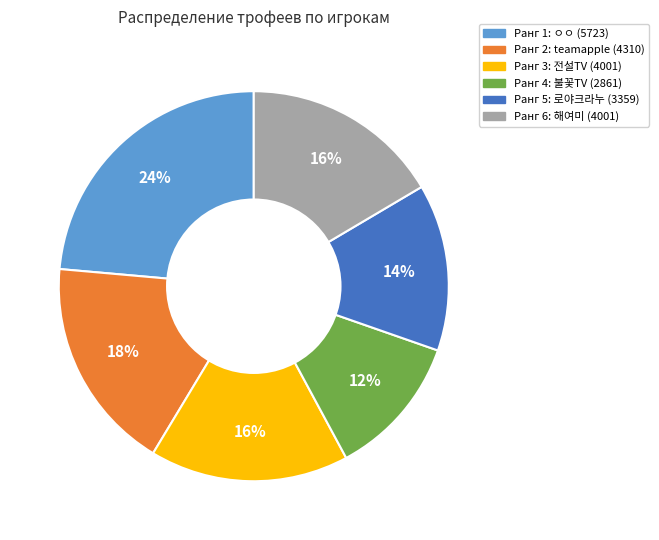

Is there any slice that represents more than half of the pie?

No